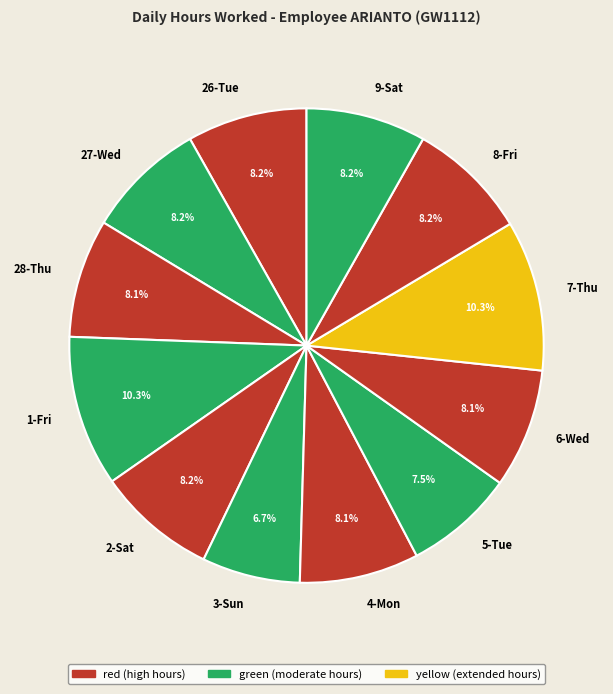

Approximately how many times larger is the value at 6-Wed compared to 3-Sun?

1.2